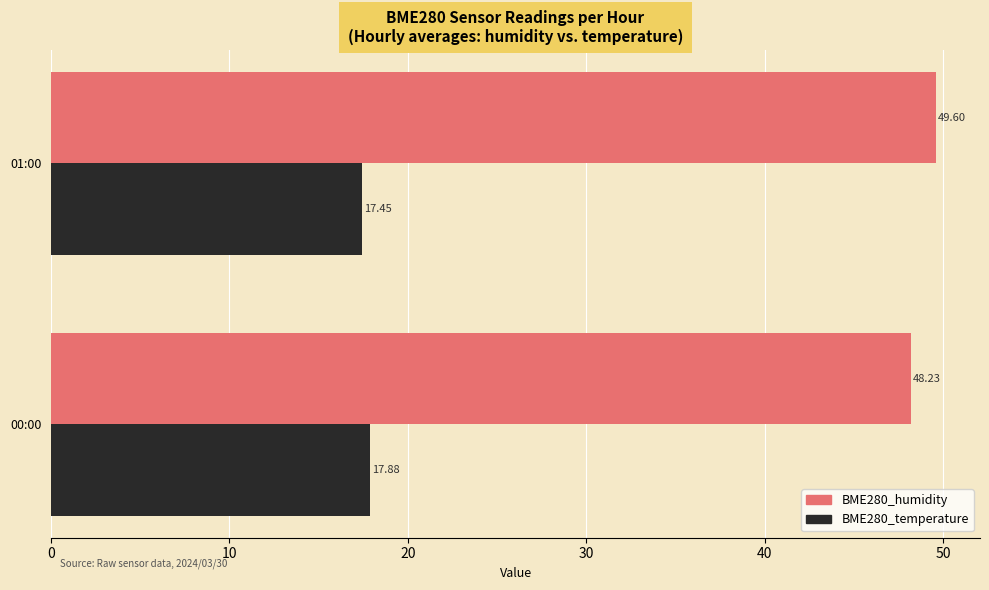

At which category is the sum across all series the highest?

01:00